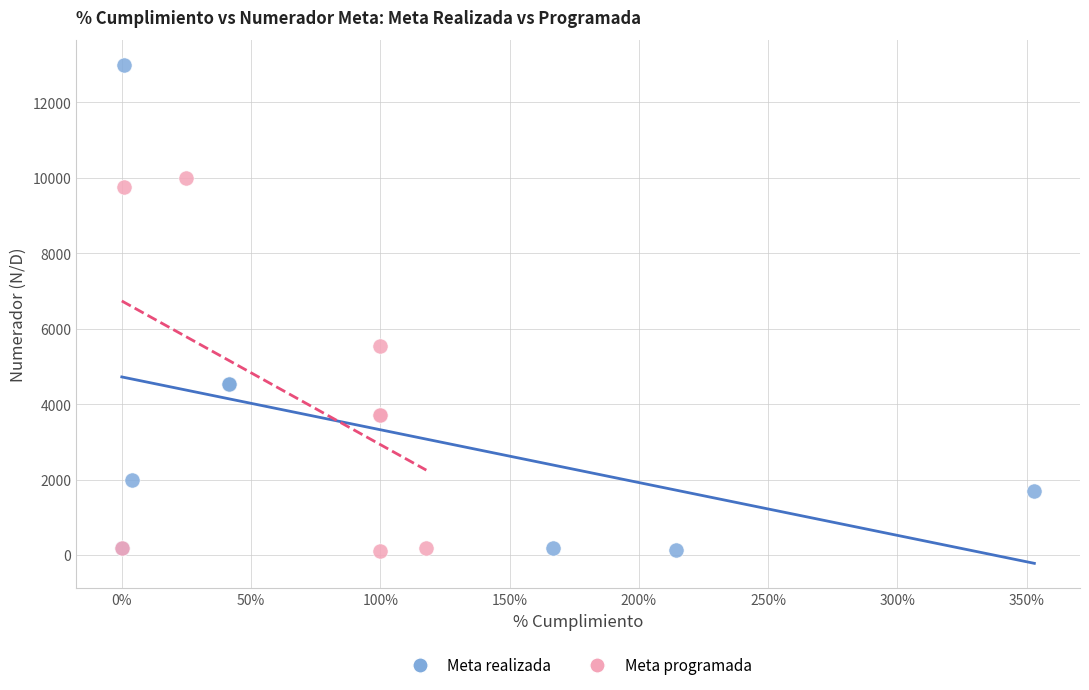

Which series reaches the maximum Y coordinate?

Meta realizada